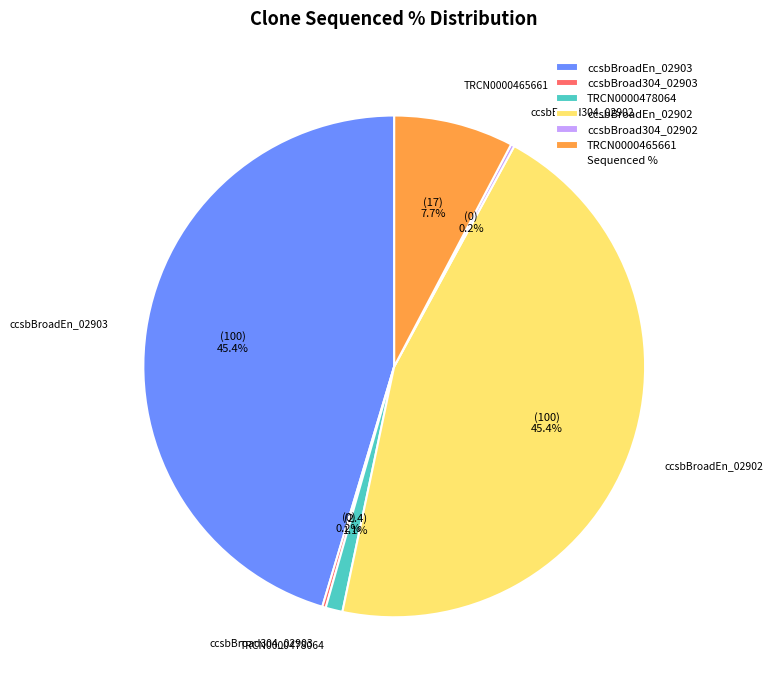

Which has a higher value, TRCN0000478064 or ccsbBroadEn_02902?

ccsbBroadEn_02902